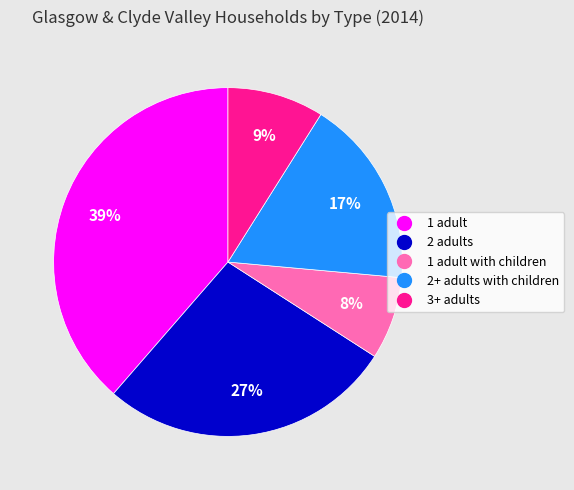

Is there any slice that represents more than half of the pie?

No